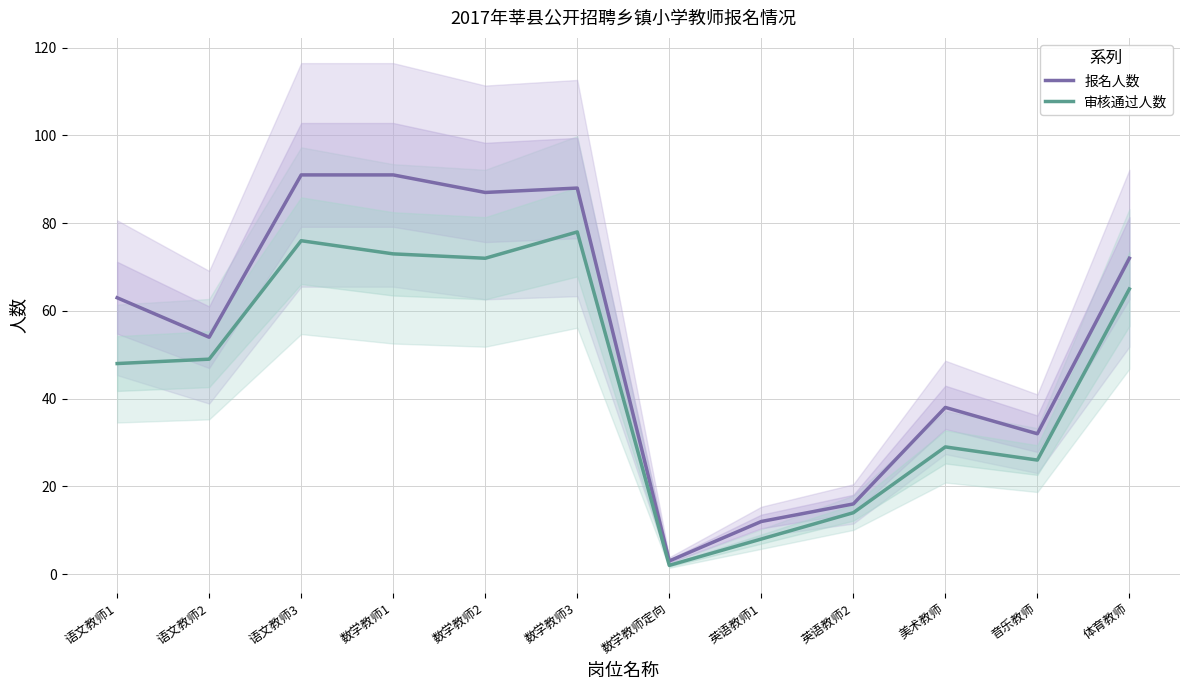

Which series has the widest spread of values?

报名人数